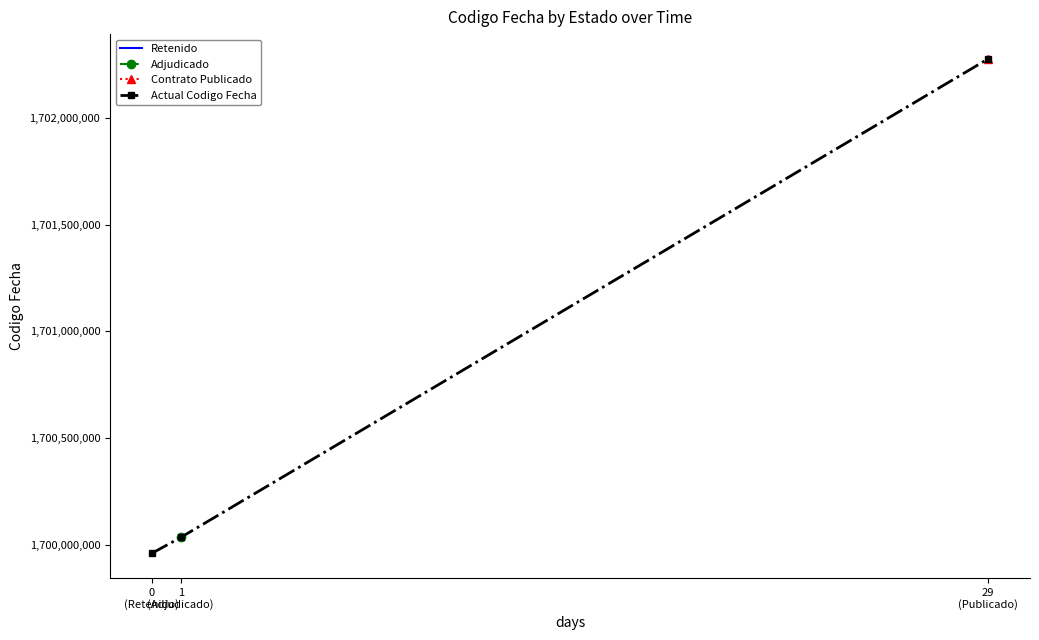

Rank the categories by value from highest to lowest.

29
(Publicado), 1
(Adjudicado), 0
(Retenido)